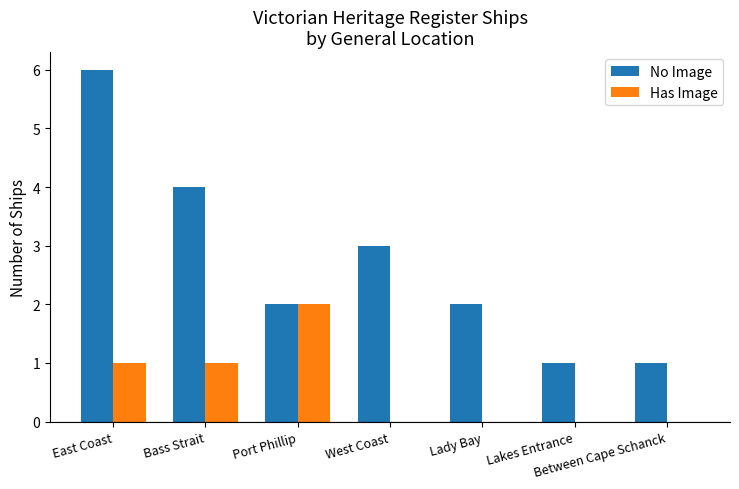

Is it true that No Image equals 2 at Lady Bay?

True